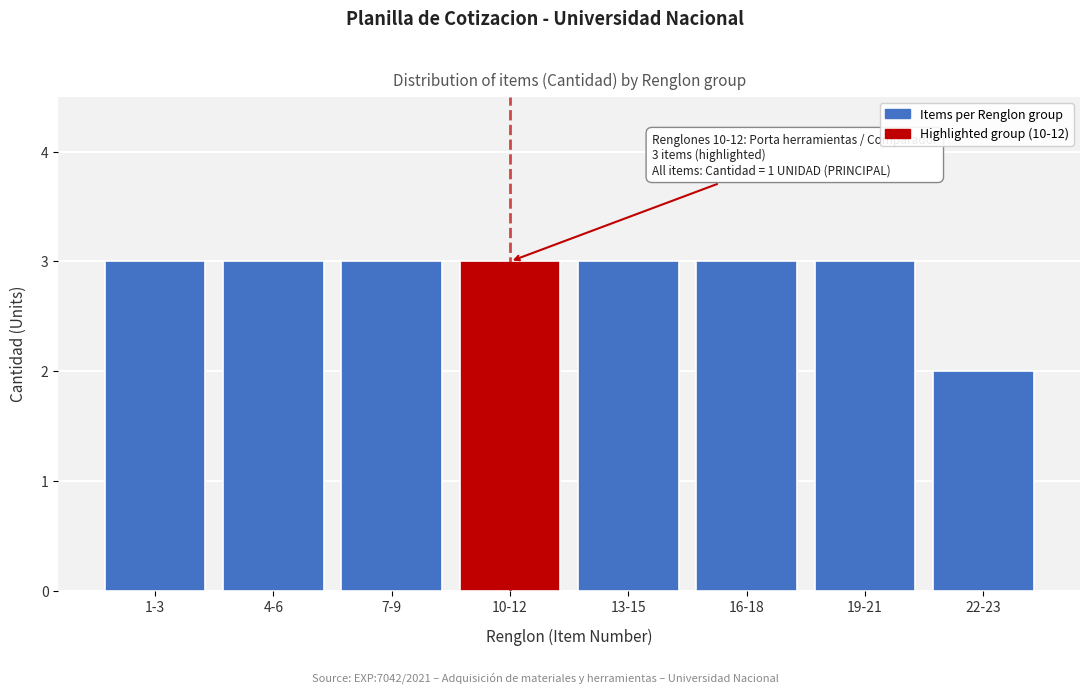

Reading right to left, what are all the values shown in this chart?

22-23=2	19-21=3	16-18=3	13-15=3	10-12=3	7-9=3	4-6=3	1-3=3